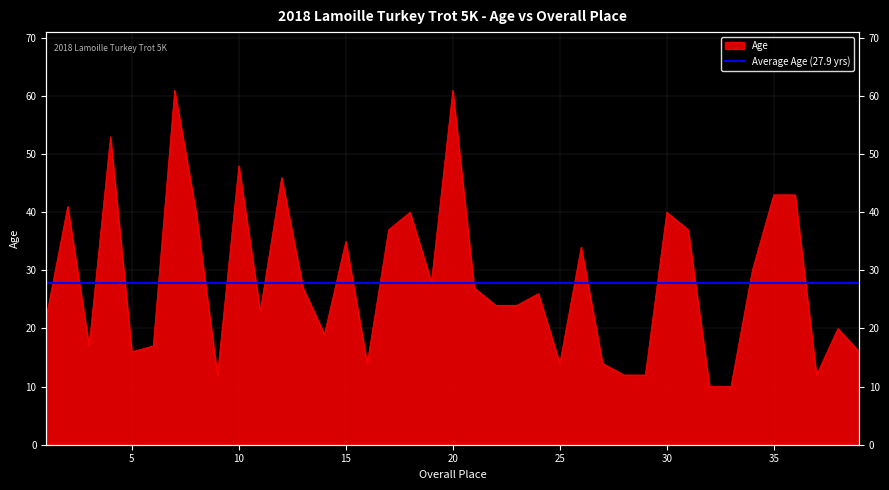

Where is the data nearest to the value 35?

15